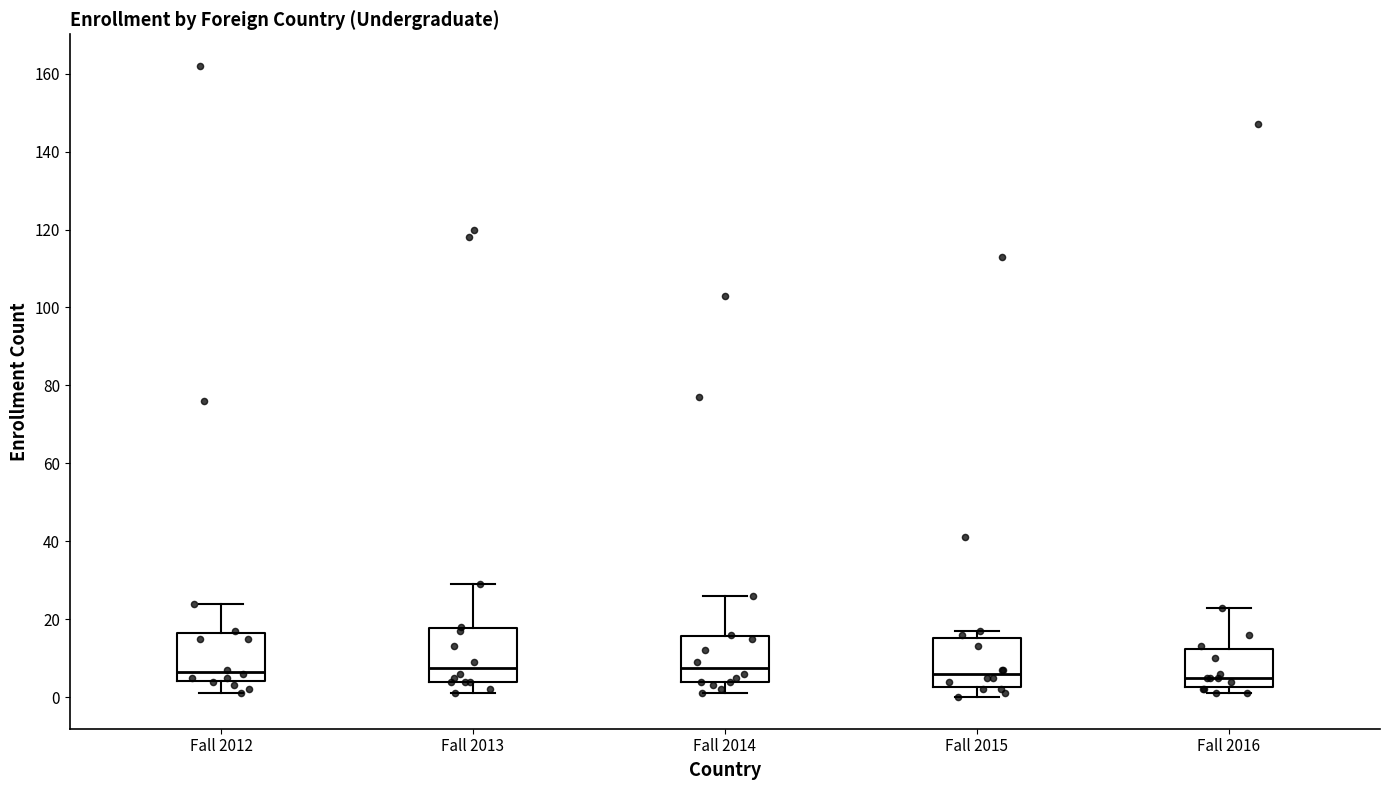

Reading left to right, transcribe this box plot: for each box, give where its median line is, the range the box spans, and where its two whiskers end, as read against the y-axis. The values are not printed on the chart, so give them approximately, as read against the axis.

Fall 2012: median 6, box 4 to 16, whiskers 2 to 24
Fall 2013: median 8, box 4 to 18, whiskers 2 to 30
Fall 2014: median 8, box 4 to 16, whiskers 2 to 26
Fall 2015: median 6, box 2 to 16, whiskers 0 to 18
Fall 2016: median 6, box 2 to 12, whiskers 2 (just below the box's lower edge) to 24